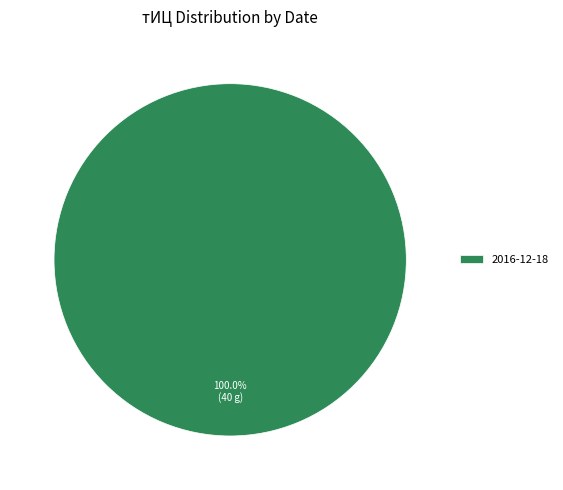

Does any single category account for the majority?

Yes